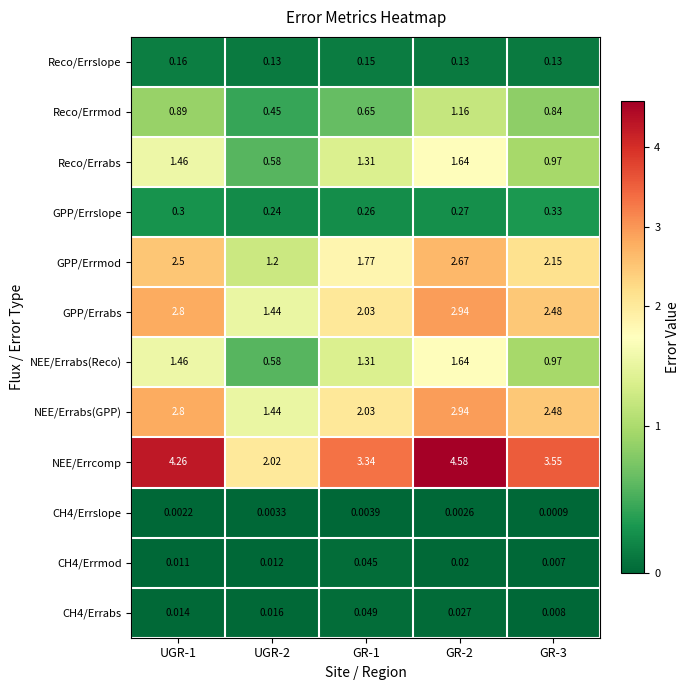

At how many categories does at least one series exceed 2?

5